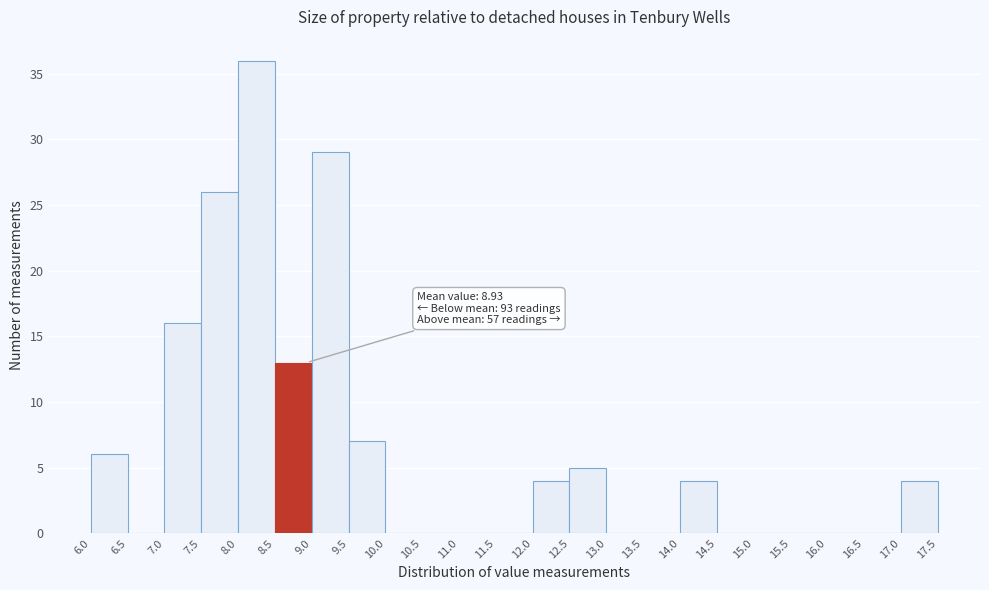

Over which range of the x-axis is the bar tallest?

8.0 to 8.5